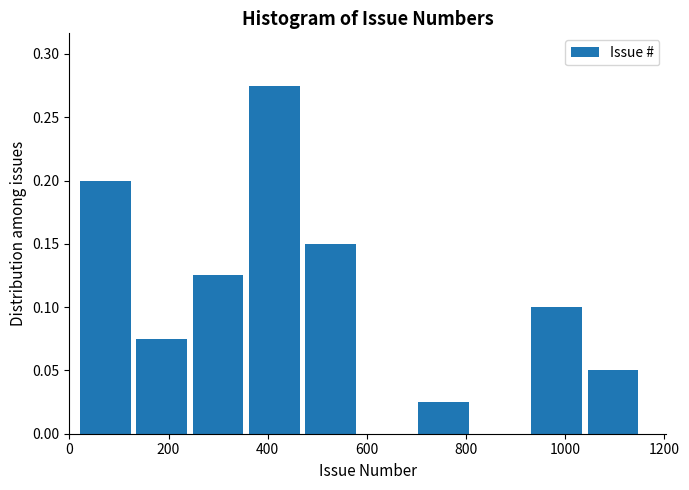

Which range on the x-axis has the tallest bar?

360 to 480